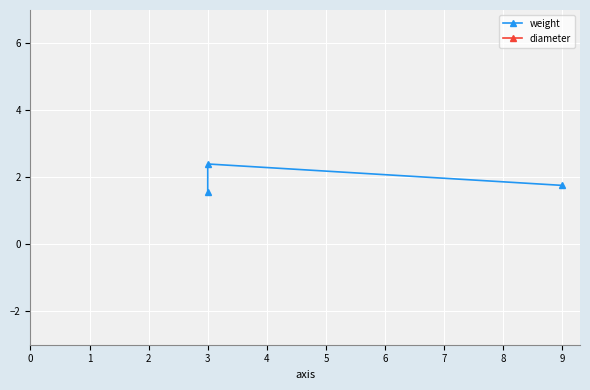

Reading left to right, what are all the values shown in this chart?

weight: 1.6	2.4	1.8
diameter: 12.0	15.0	12.0